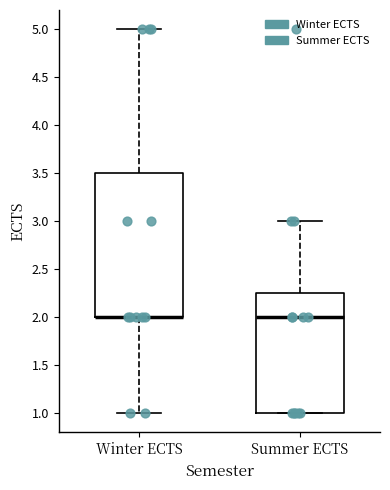

Reading left to right, read every box against the y-axis: the position of its median line, the range the box covers, and the ends of its whiskers. The values are not printed on the chart, so give them approximately, as read against the axis.

Winter ECTS: median 2.00 (drawn on the box's lower edge), box 2.00 to 3.50, whiskers 1.00 to 5.00
Summer ECTS: median 2.00, box 1.00 to 2.25, whiskers 1.00 to 3.00